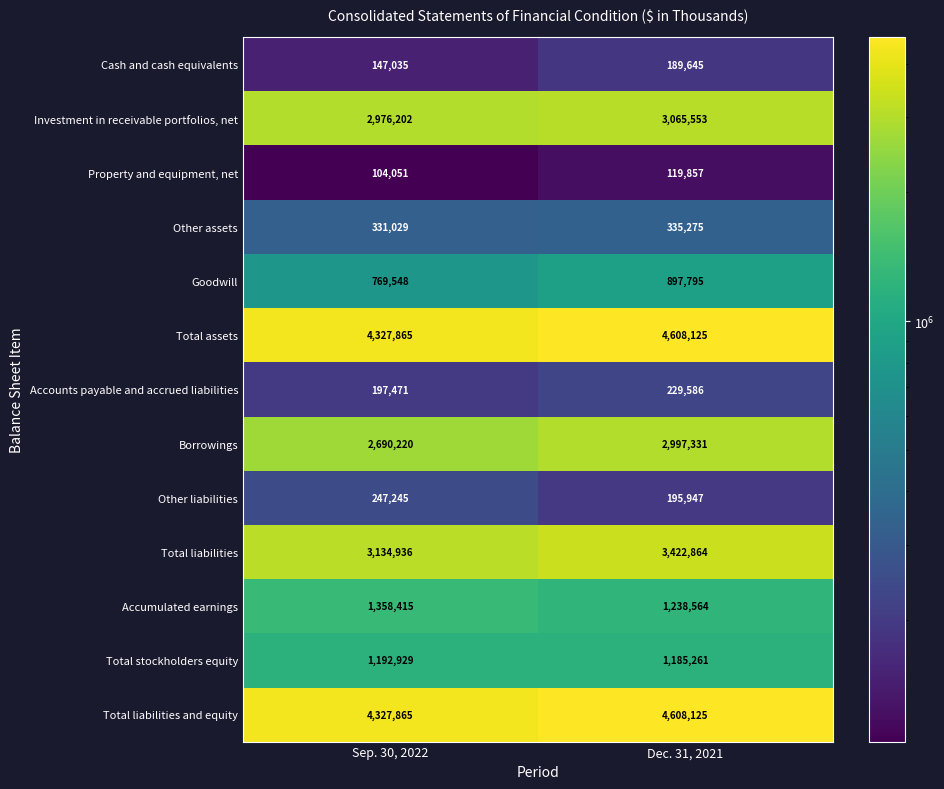

At which label is Total liabilities closest to 3278900?

Sep. 30, 2022